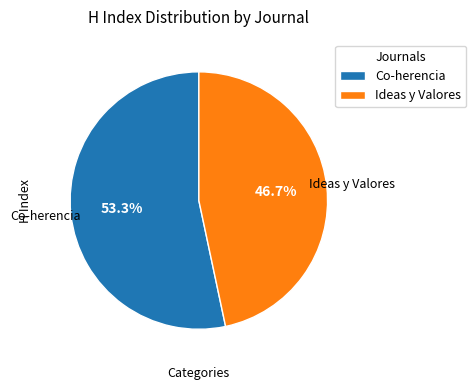

Which has a higher value, Co-herencia or Ideas y Valores?

Co-herencia